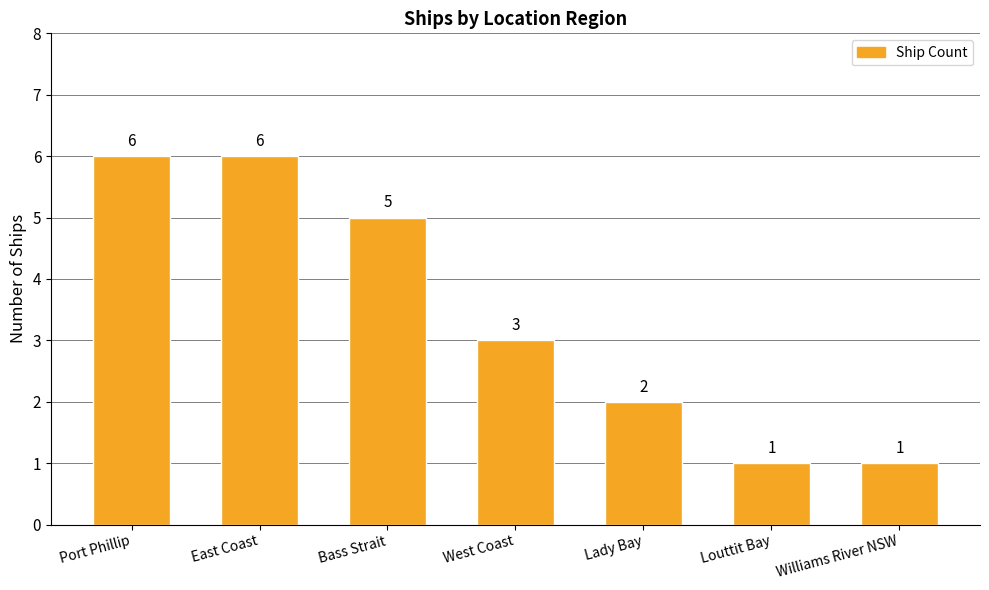

Approximately how many times larger is the value at East Coast compared to Lady Bay?

3.0